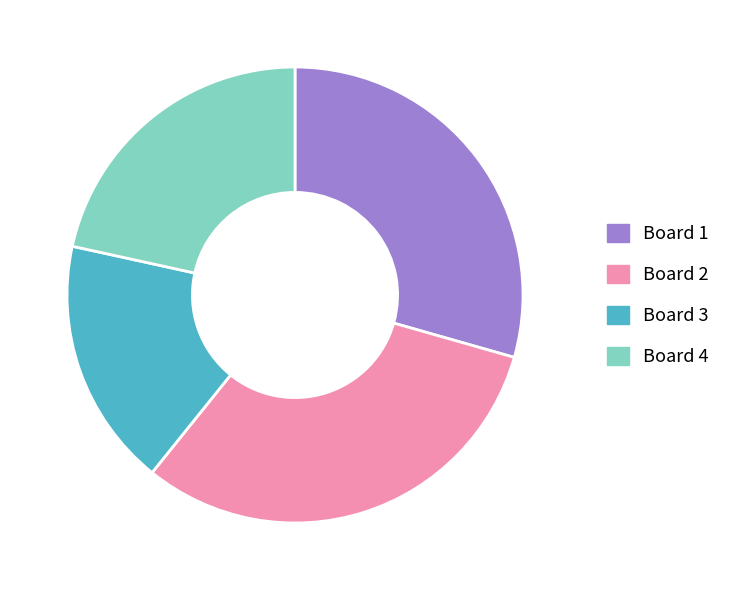

Count the number of slices in the pie.

4